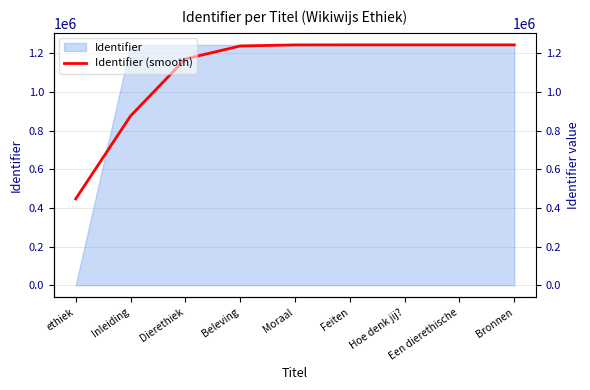

What is the change in value from ethiek to Moraal?

+796778.9